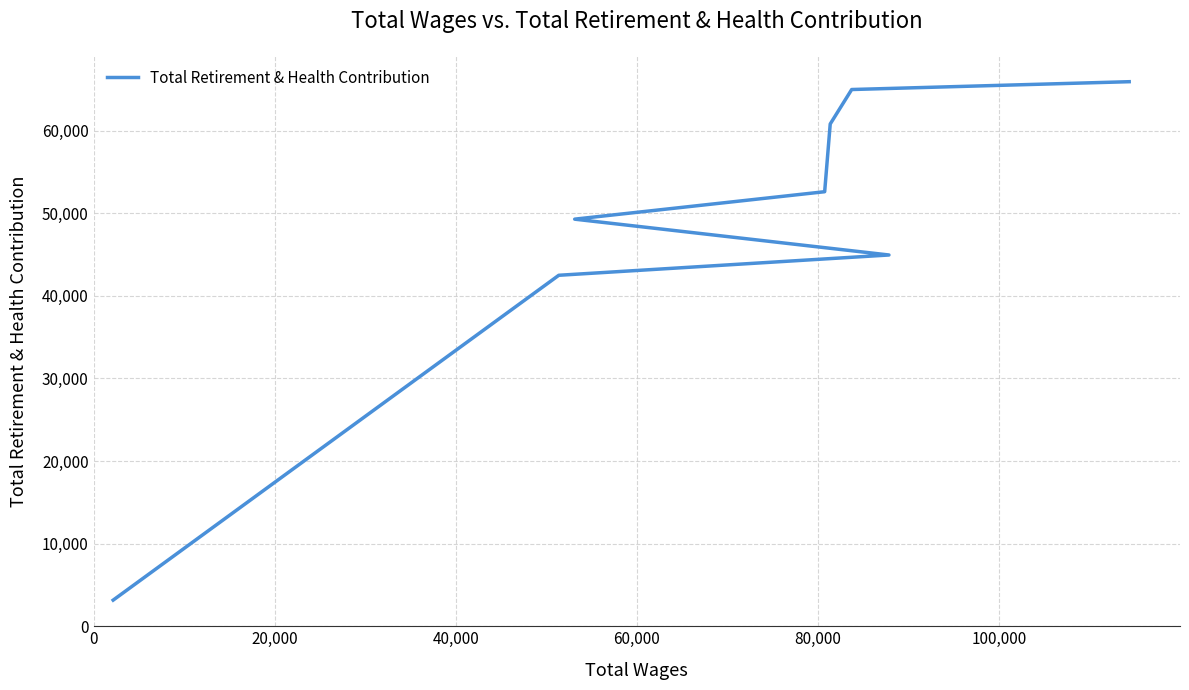

True or false: the data shows 28457 at 40,000.

False